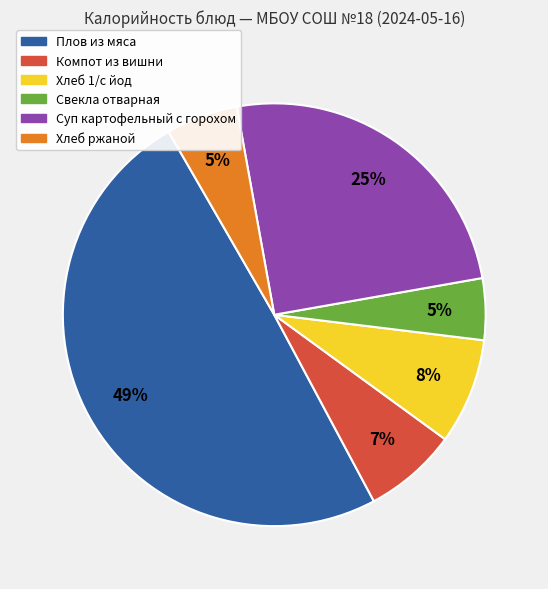

Does any single category account for the majority?

No